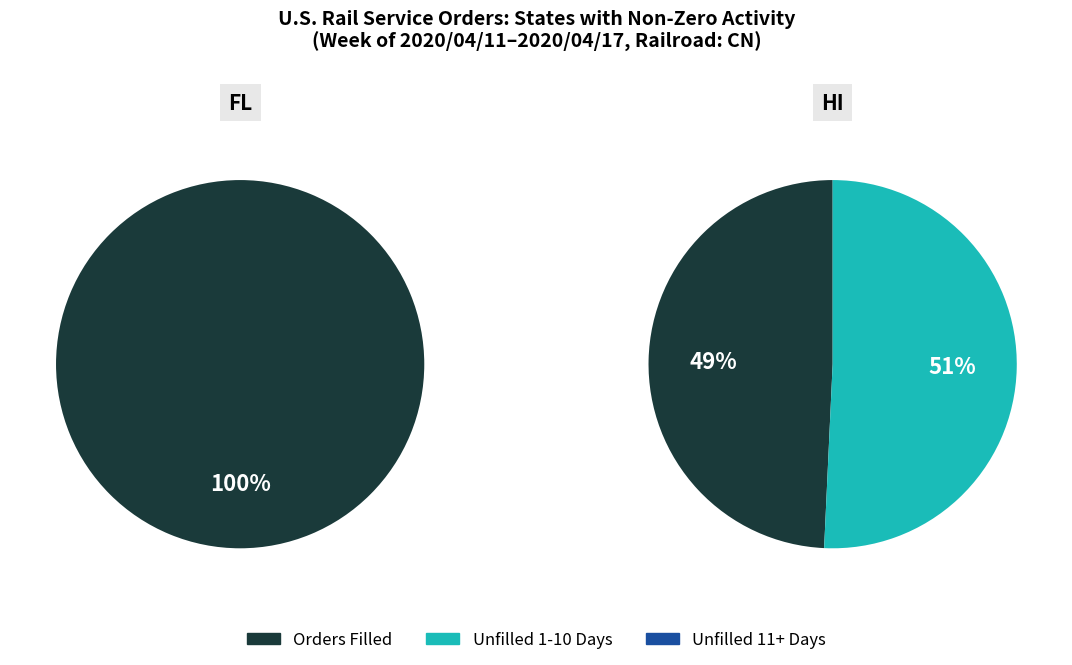

The FL slice represents 21% of the pie. True or false?

False